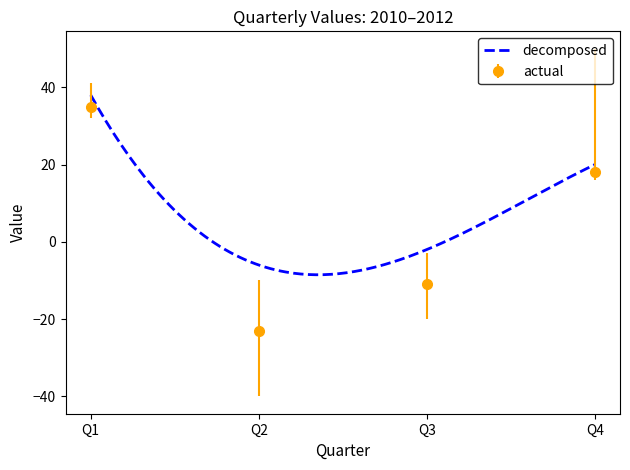

At which category does actual reach its first local valley?

Q2